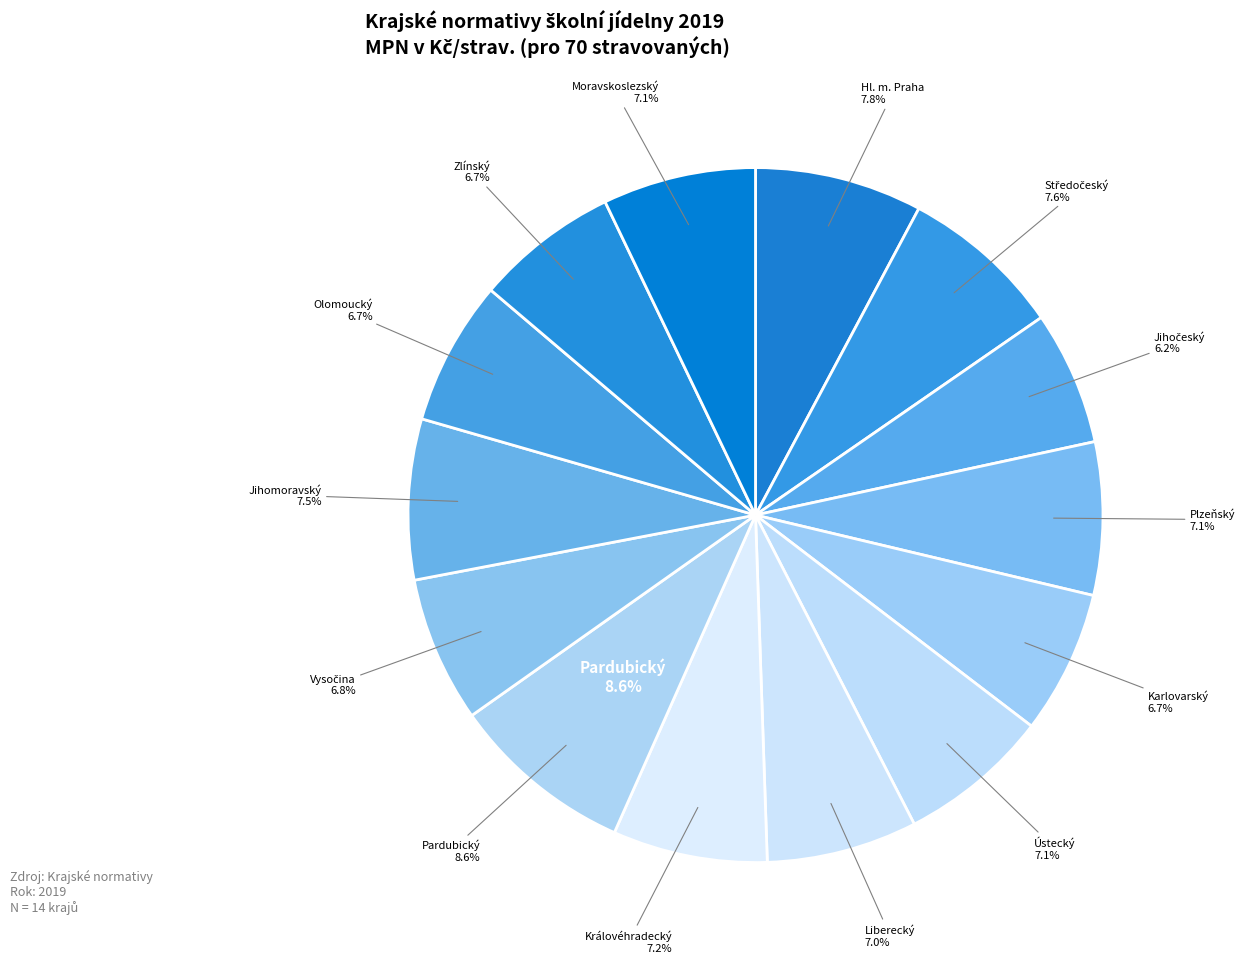

To the nearest percent, what portion does Zlínský represent?

7%